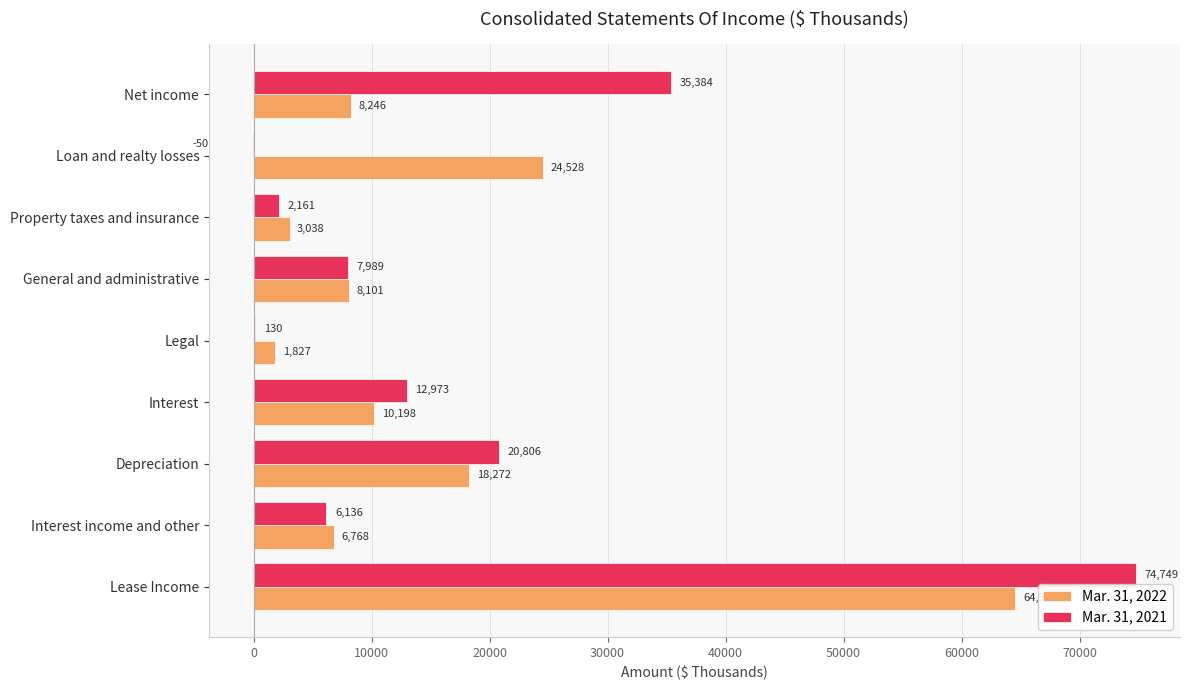

At which category is the sum across all series the highest?

Lease Income